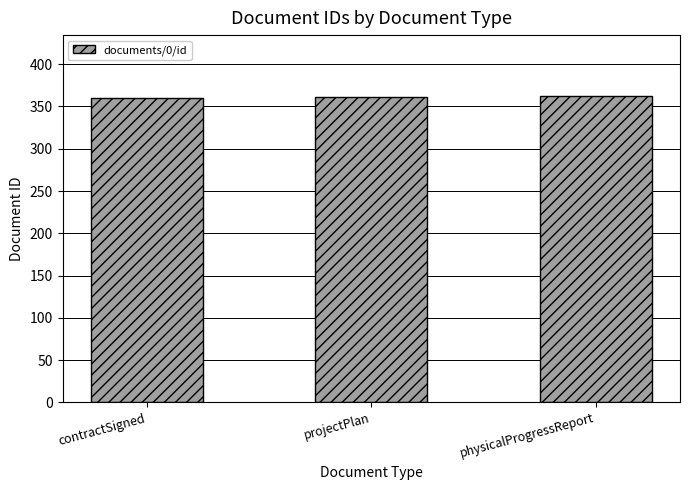

What is the difference between the maximum and second lowest values?

1